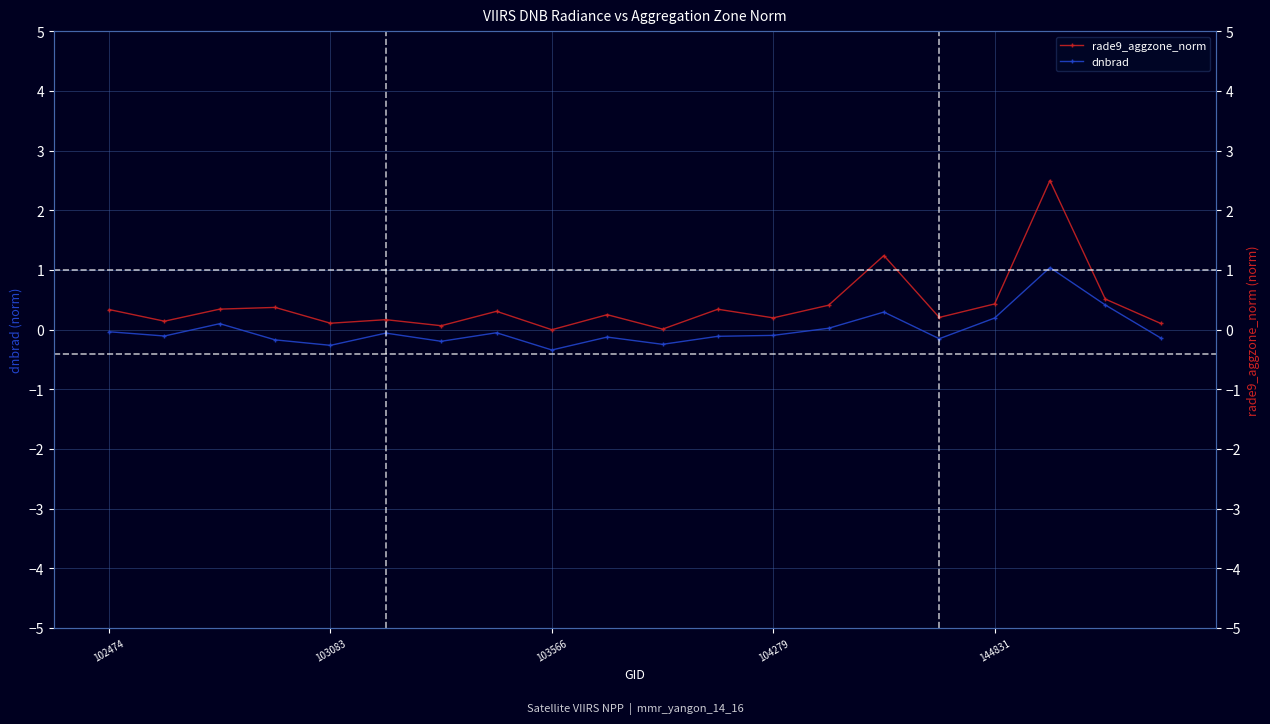

What is the sum of all rade9_aggzone_norm values?

8.1